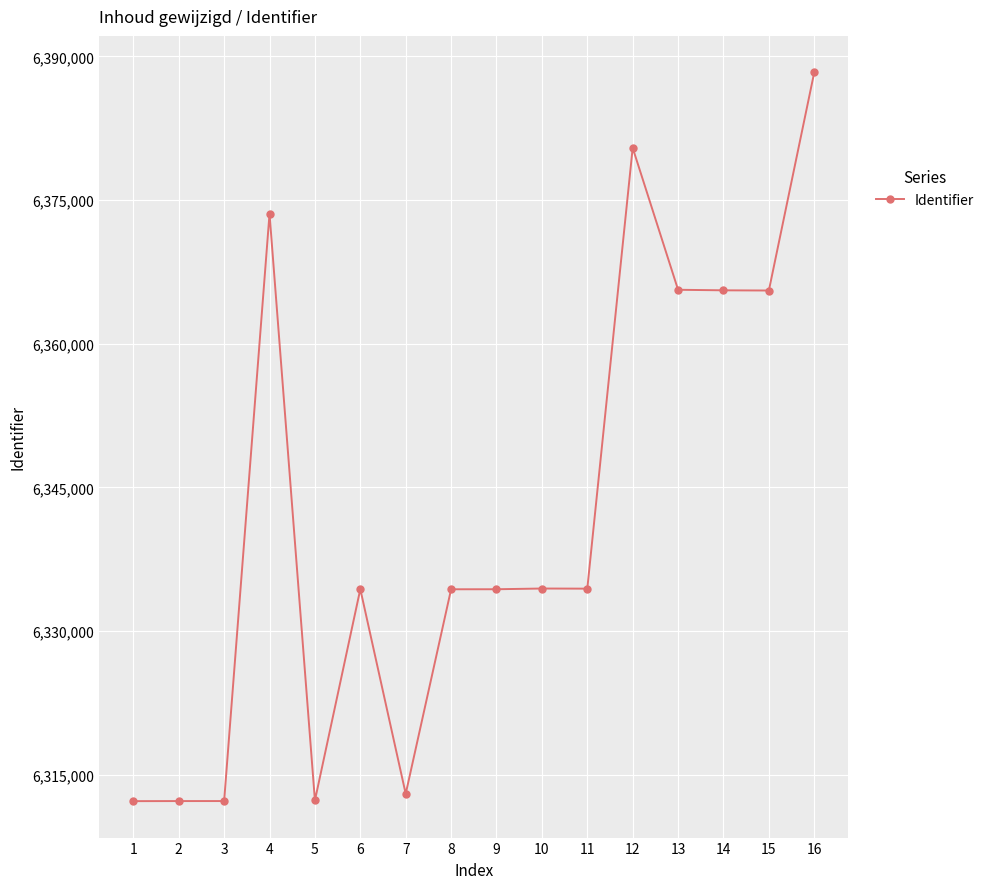

What is the difference between the maximum and minimum values?

76078